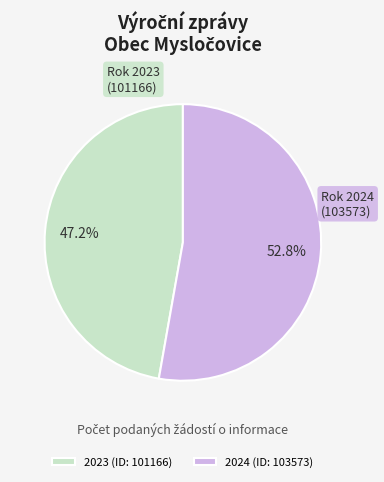

Does 2023 (ID: 101166) represent more than half of the total?

No